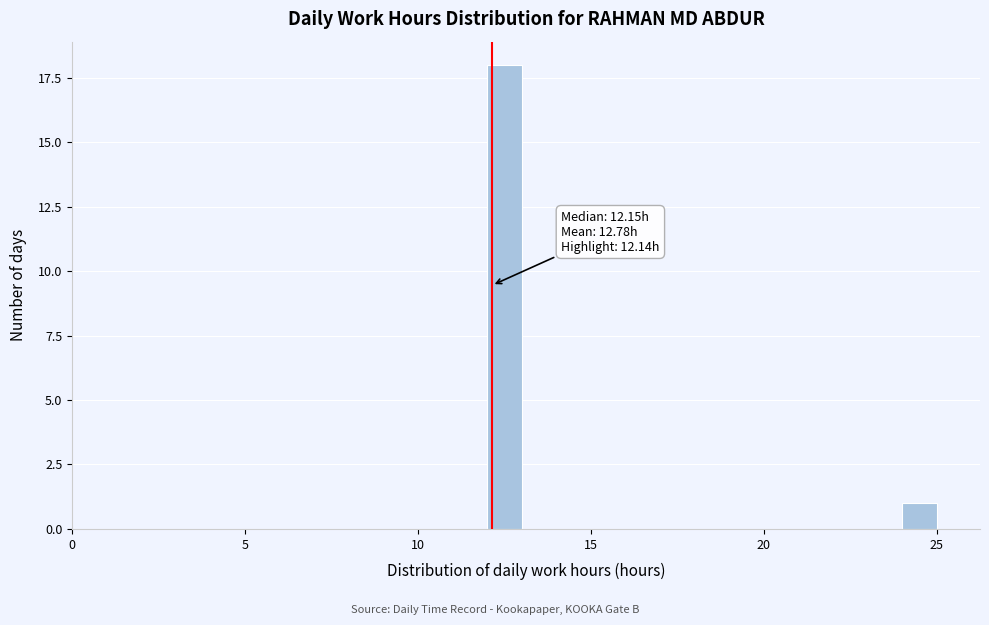

Read against the x-axis, roughly where is the centre of the tallest bar?

12.5